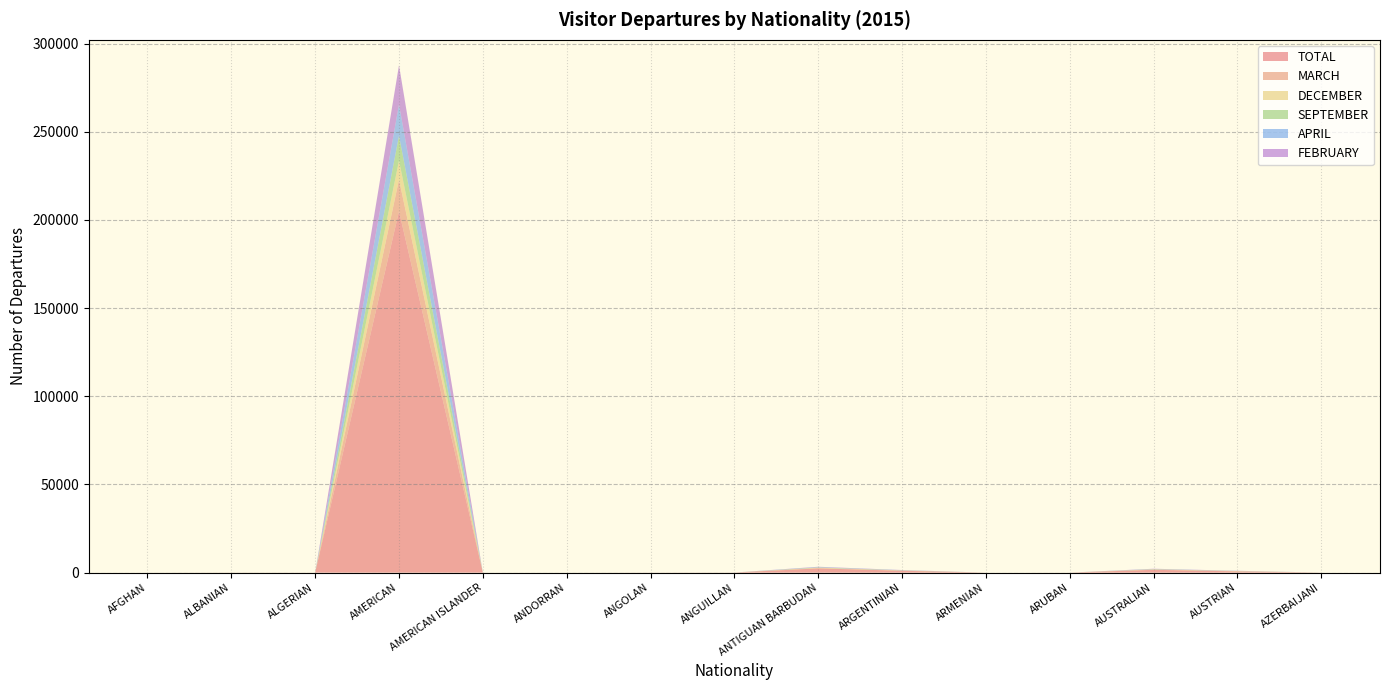

Reading right to left, extract all data points from this chart.

TOTAL: AZERBAIJANI=20	AUSTRIAN=687	AUSTRALIAN=1597	ARUBAN=6	ARMENIAN=2	ARGENTINIAN=1051	ANTIGUAN BARBUDAN=2406	ANGUILLAN=42	ANGOLAN=20	ANDORRAN=1	AMERICAN ISLANDER=1	AMERICAN=204907	ALGERIAN=15	ALBANIAN=32	AFGHAN=4
MARCH: AZERBAIJANI=1	AUSTRIAN=78	AUSTRALIAN=119	ARUBAN=0	ARMENIAN=0	ARGENTINIAN=82	ANTIGUAN BARBUDAN=172	ANGUILLAN=3	ANGOLAN=1	ANDORRAN=1	AMERICAN ISLANDER=0	AMERICAN=17954	ALGERIAN=1	ALBANIAN=5	AFGHAN=0
DECEMBER: AZERBAIJANI=0	AUSTRIAN=119	AUSTRALIAN=120	ARUBAN=0	ARMENIAN=0	ARGENTINIAN=76	ANTIGUAN BARBUDAN=204	ANGUILLAN=0	ANGOLAN=4	ANDORRAN=0	AMERICAN ISLANDER=0	AMERICAN=10841	ALGERIAN=1	ALBANIAN=1	AFGHAN=0
SEPTEMBER: AZERBAIJANI=4	AUSTRIAN=37	AUSTRALIAN=115	ARUBAN=2	ARMENIAN=0	ARGENTINIAN=83	ANTIGUAN BARBUDAN=149	ANGUILLAN=0	ANGOLAN=0	ANDORRAN=0	AMERICAN ISLANDER=1	AMERICAN=14073	ALGERIAN=0	ALBANIAN=2	AFGHAN=0
APRIL: AZERBAIJANI=1	AUSTRIAN=74	AUSTRALIAN=113	ARUBAN=0	ARMENIAN=1	ARGENTINIAN=104	ANTIGUAN BARBUDAN=226	ANGUILLAN=5	ANGOLAN=0	ANDORRAN=0	AMERICAN ISLANDER=0	AMERICAN=17688	ALGERIAN=0	ALBANIAN=0	AFGHAN=1
FEBRUARY: AZERBAIJANI=7	AUSTRIAN=65	AUSTRALIAN=146	ARUBAN=0	ARMENIAN=0	ARGENTINIAN=89	ANTIGUAN BARBUDAN=180	ANGUILLAN=1	ANGOLAN=8	ANDORRAN=0	AMERICAN ISLANDER=0	AMERICAN=22253	ALGERIAN=1	ALBANIAN=5	AFGHAN=2